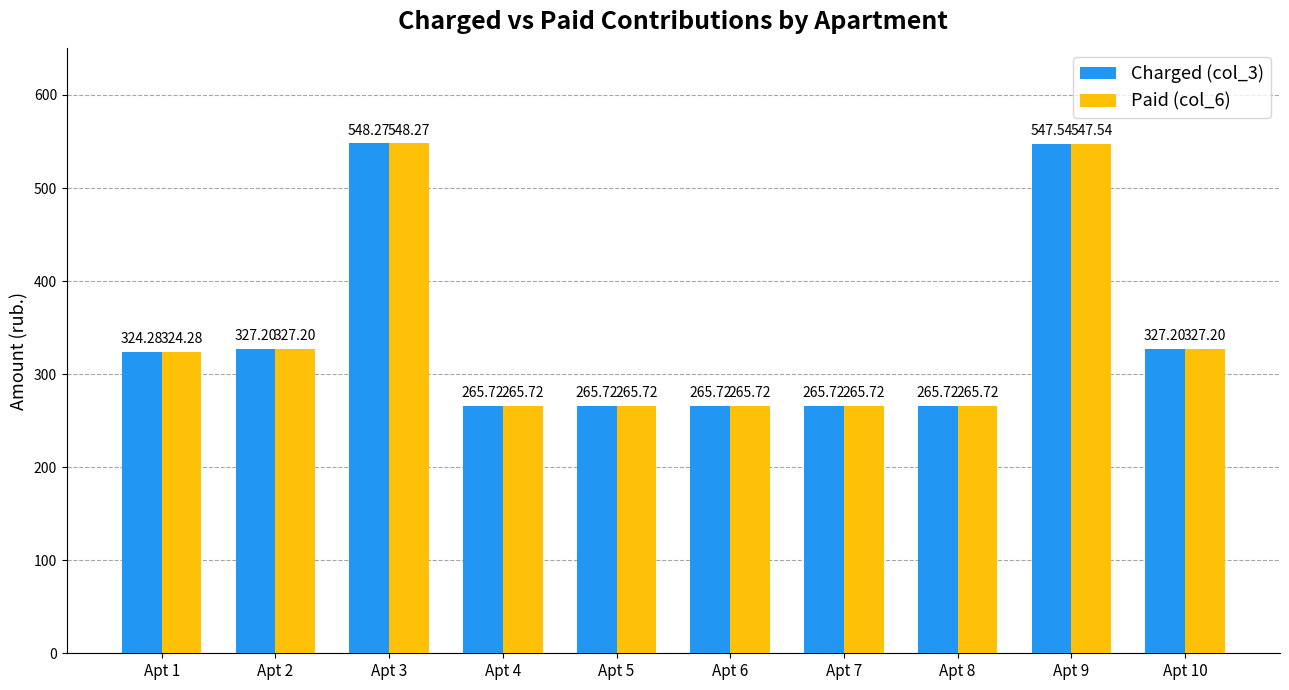

What is the difference between the Paid (col_6) values at Apt 9 and Apt 8?

281.8